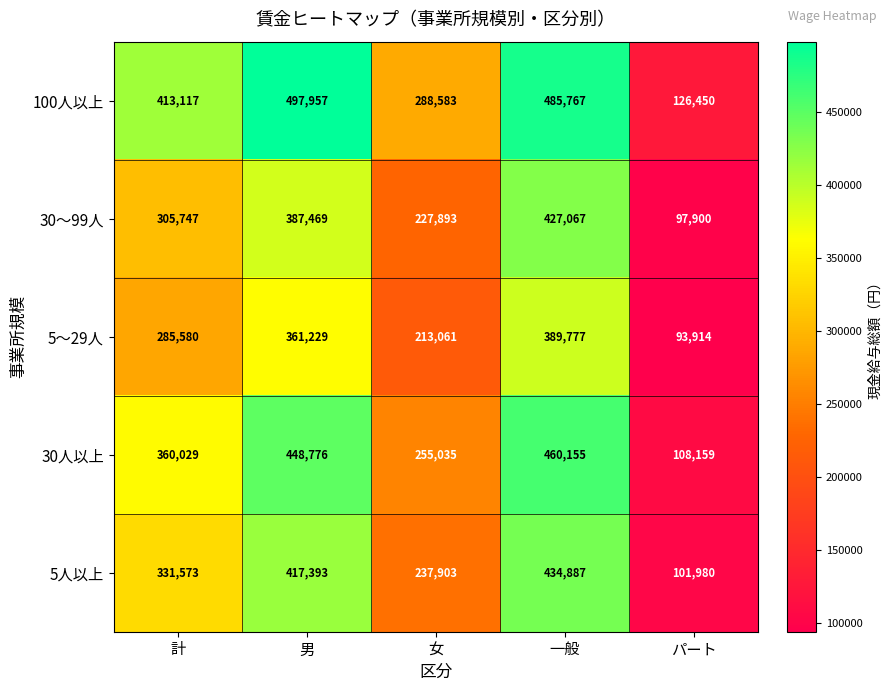

How many distinct data groups are displayed?

5